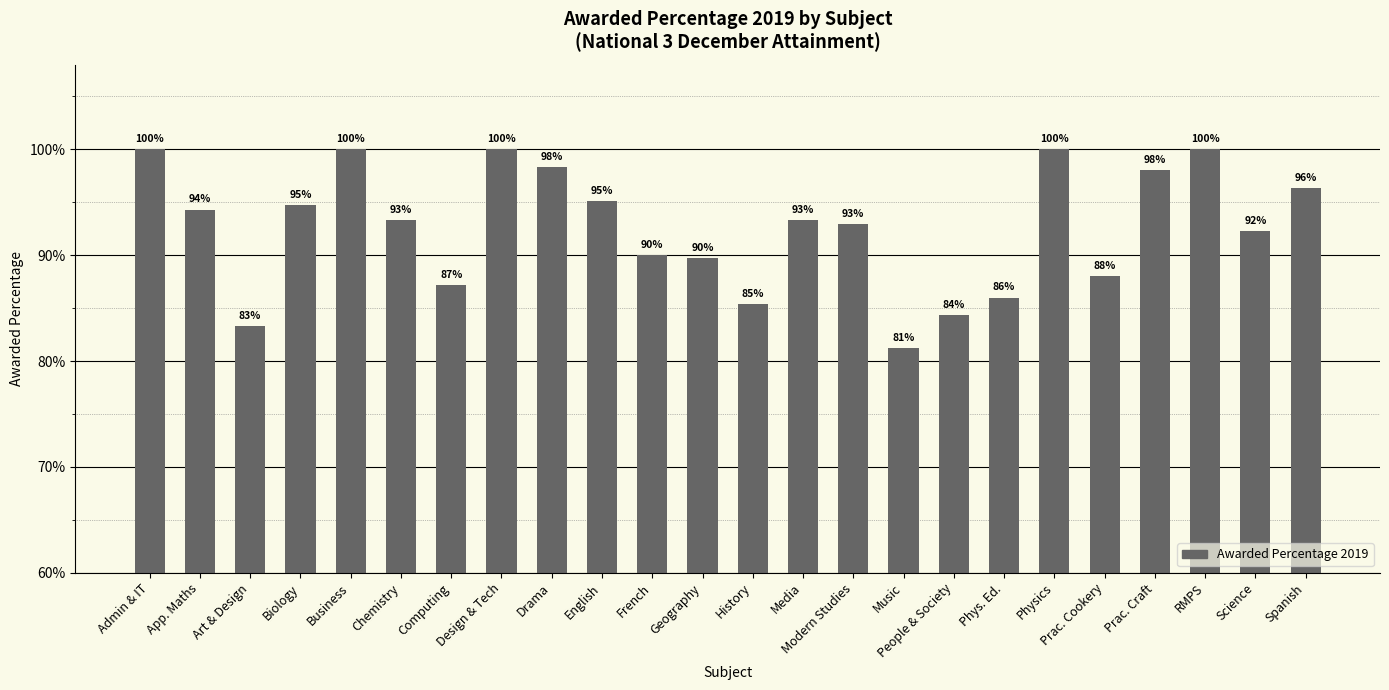

What is the label of the 17th bar from the right?

Design & Tech